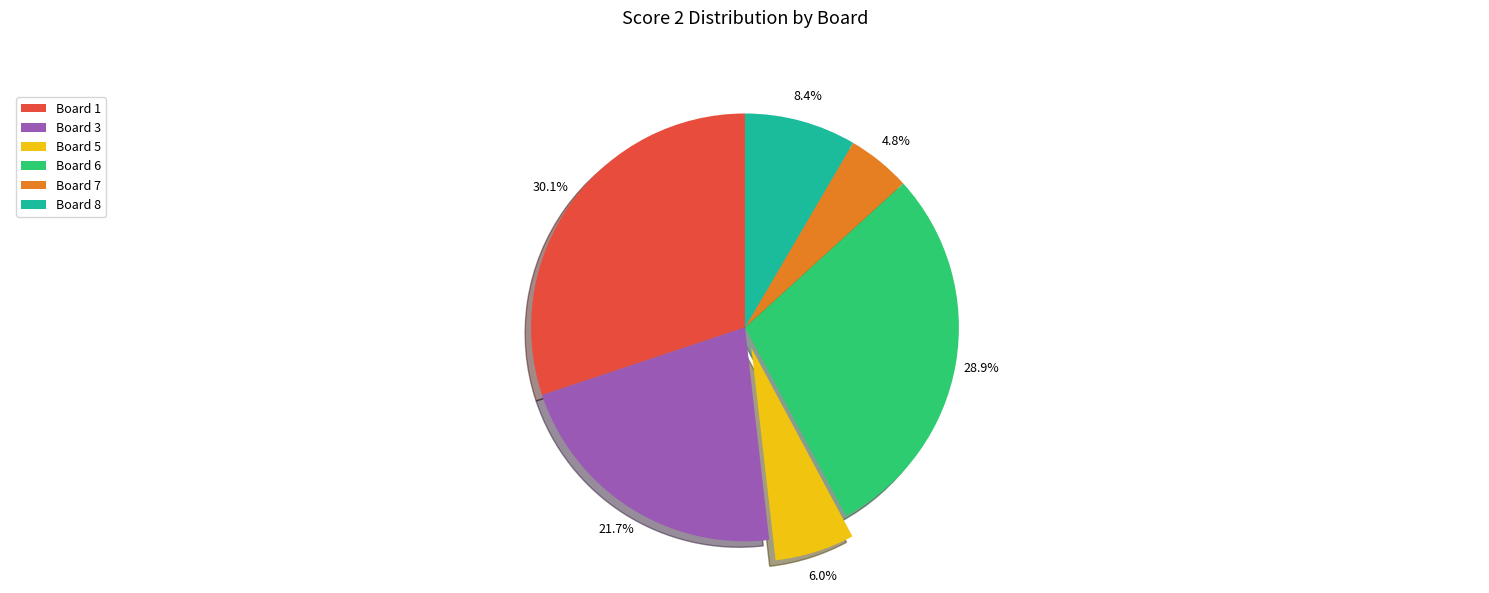

Combined, what portion of the pie is Board 5 and Board 1?

36.1%